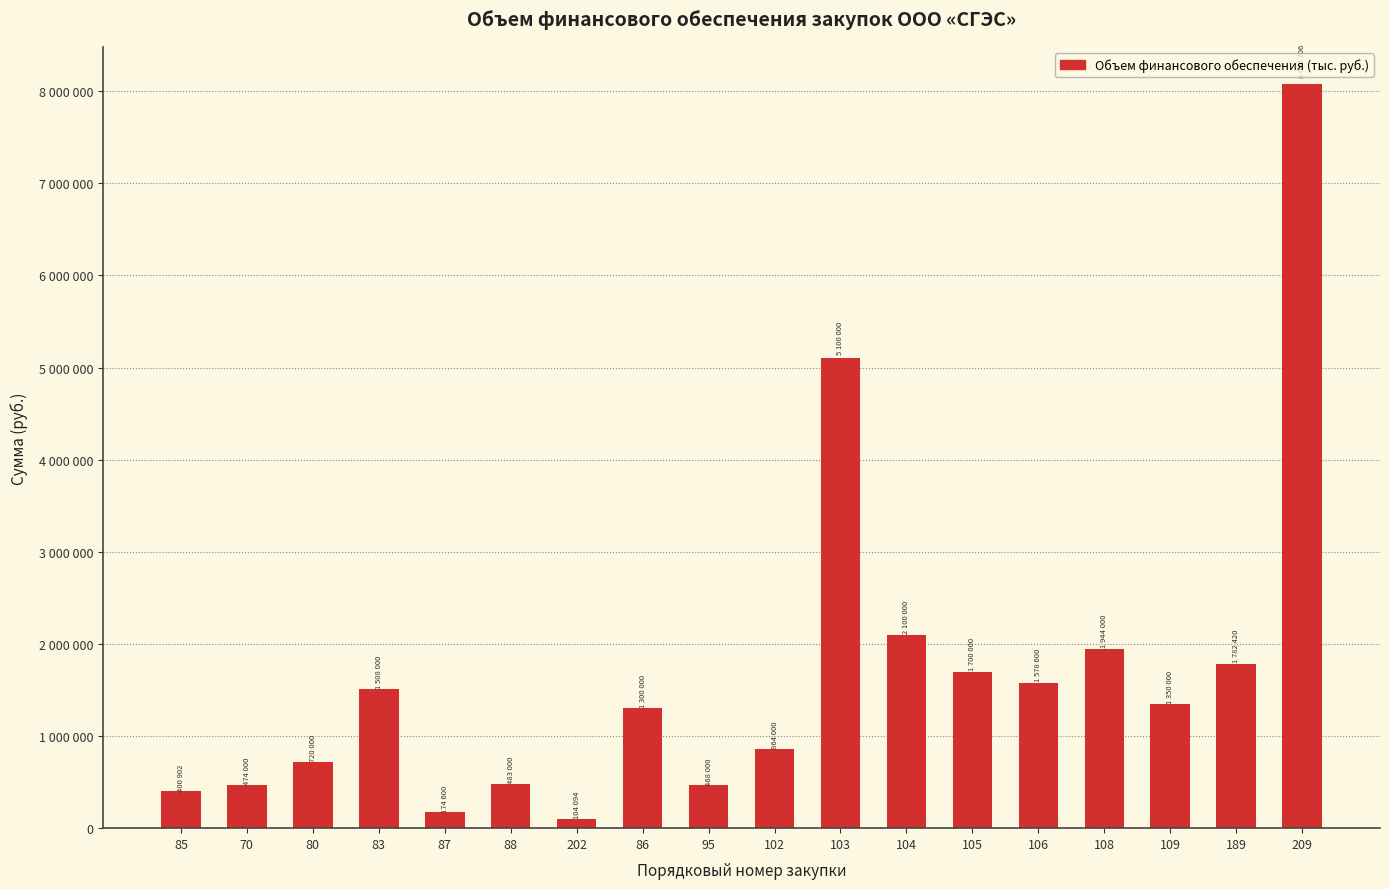

What is the difference between the values at 105 and 103?

3400000